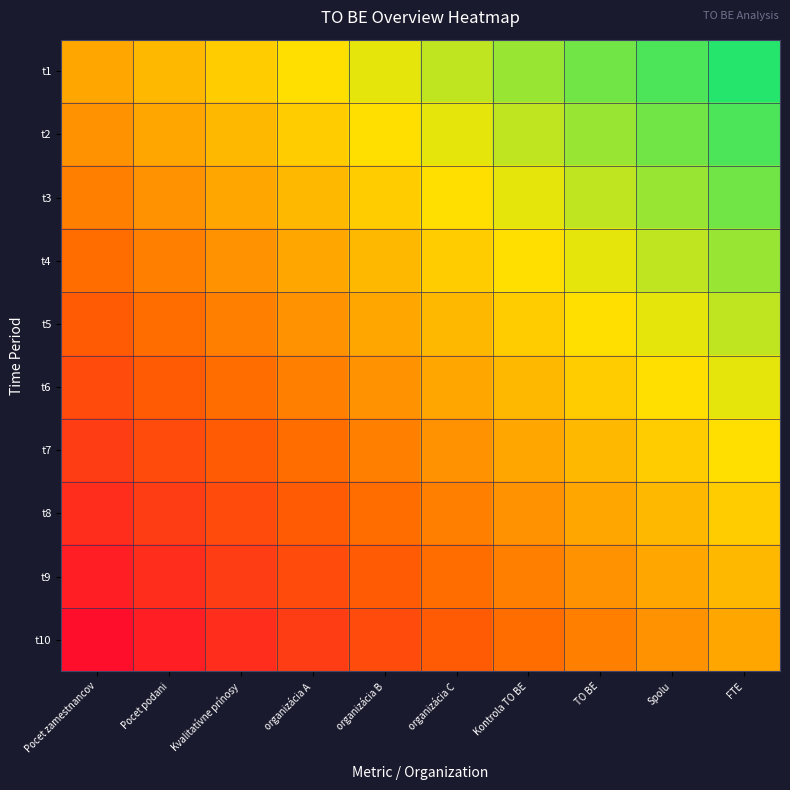

Between Kvalitatívne prínosy and Spolu, which is larger?

Spolu